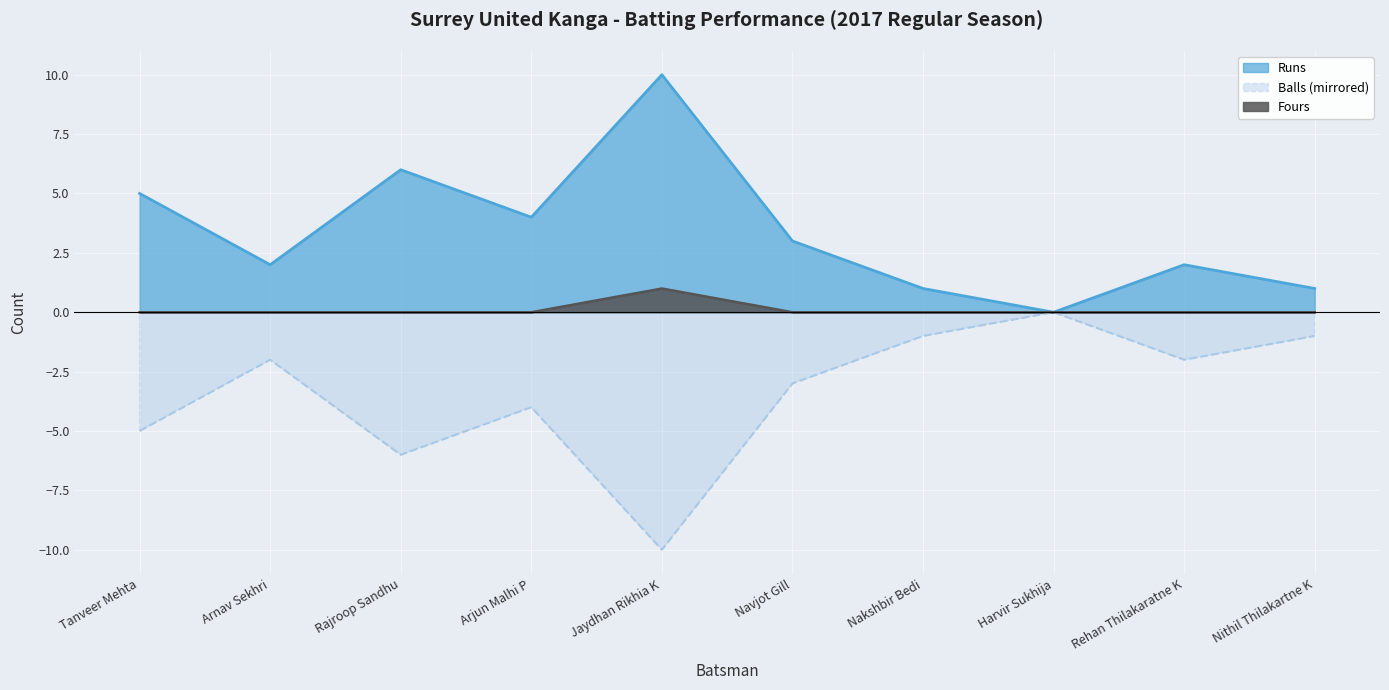

True or false: Balls and Fours intersect in this chart.

False